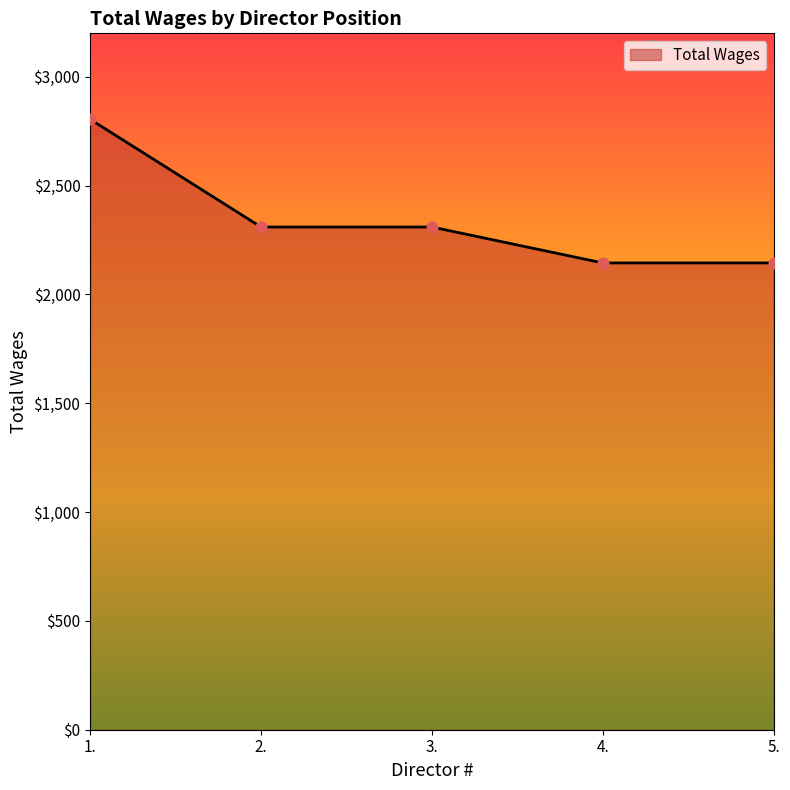

What is the ratio of the value at 3. to the value at 2.?

1.0